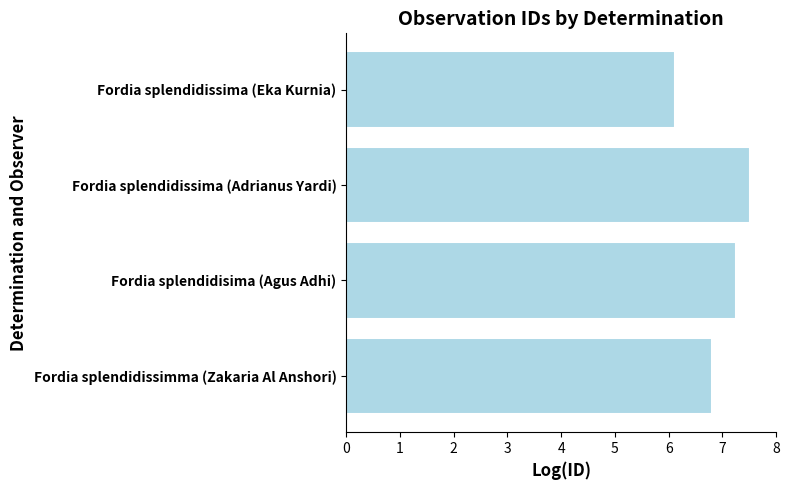

Reading bottom to top, what are all the values shown in this chart?

Fordia splendidissimma (Zakaria Al Anshori)=6.8	Fordia splendidisima (Agus Adhi)=7.2	Fordia splendidissima (Adrianus Yardi)=7.5	Fordia splendidissima (Eka Kurnia)=6.1